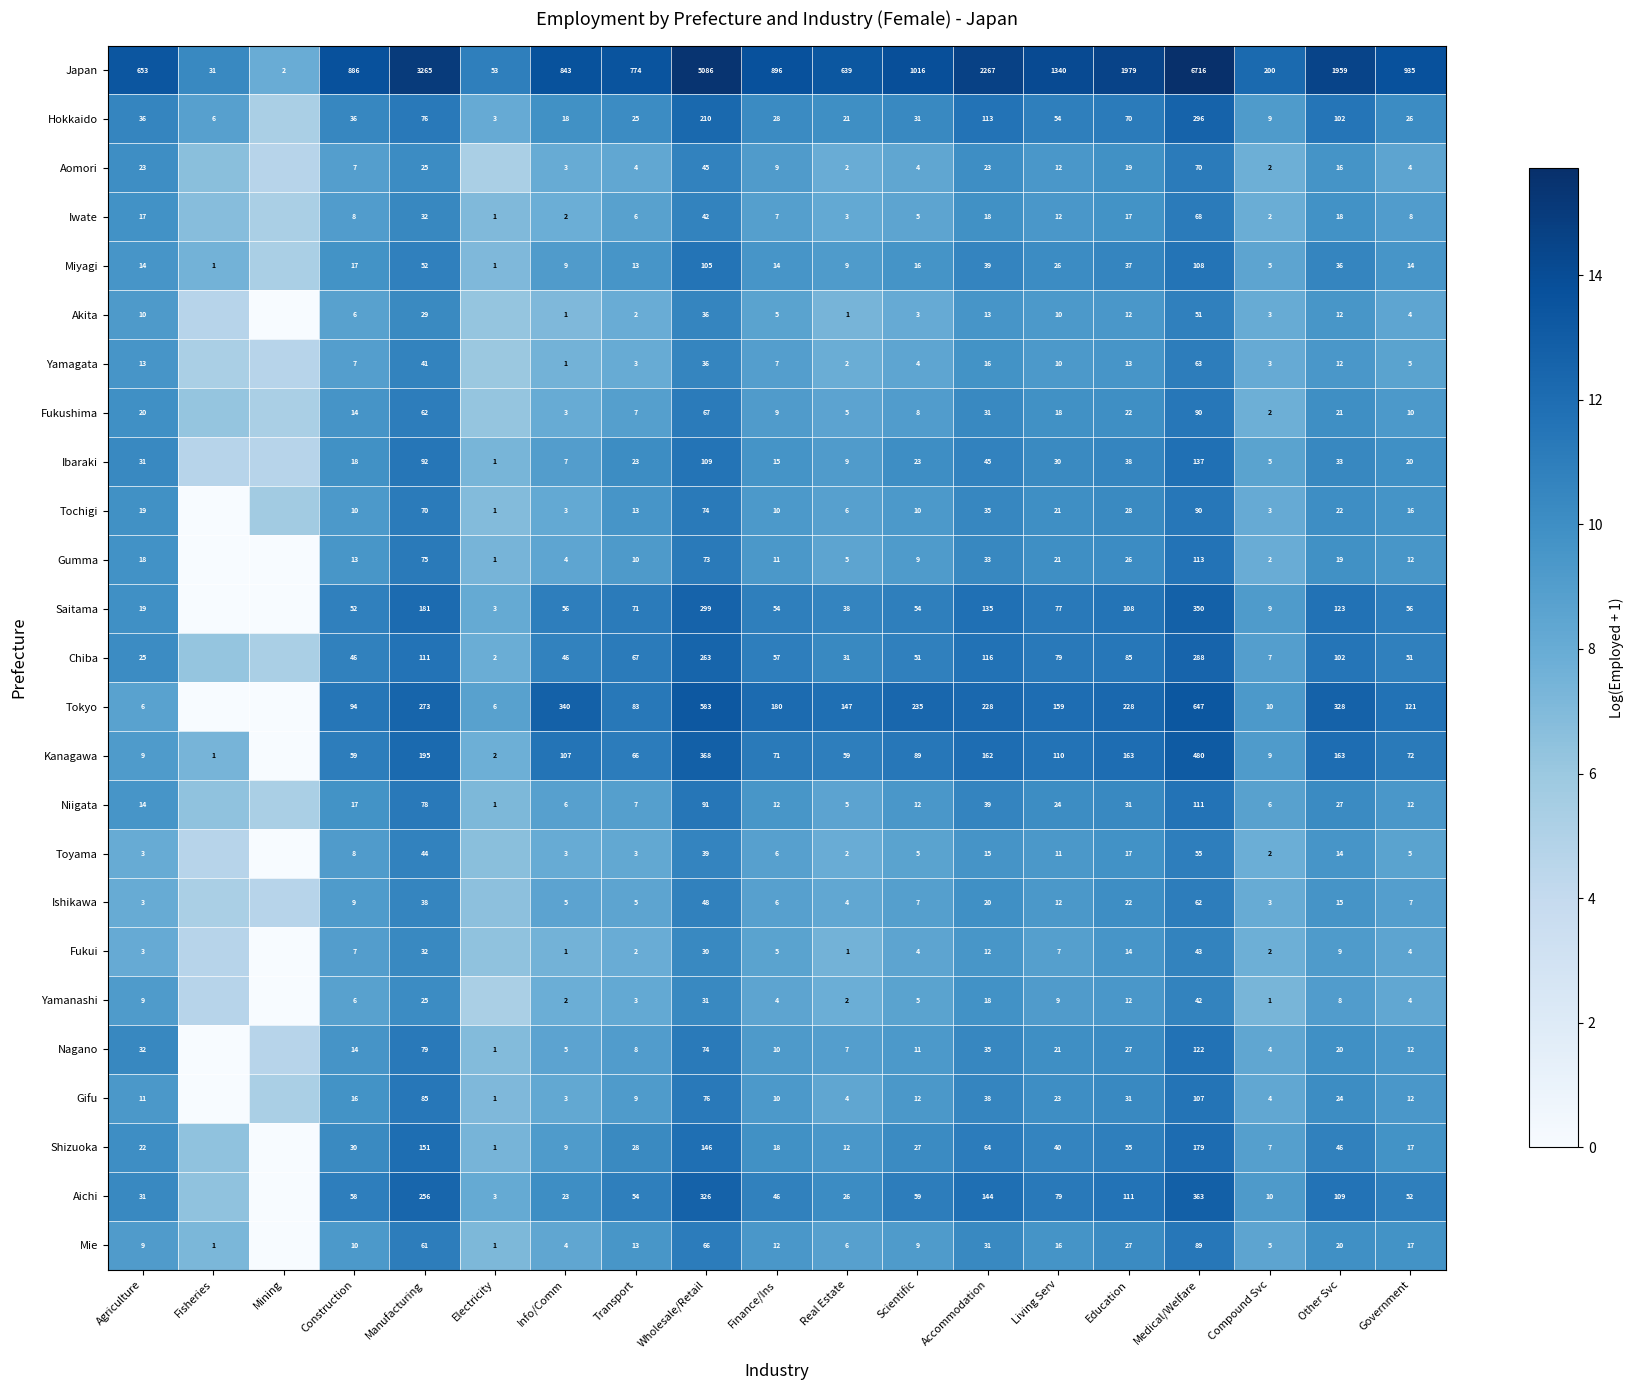

Is the value of Tochigi at Government greater than the value of Ishikawa at Manufacturing?

No